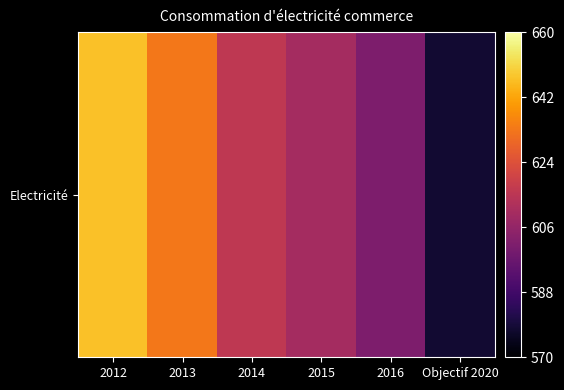

The chart shows a value of 578 at Objectif 2020. True or false?

True